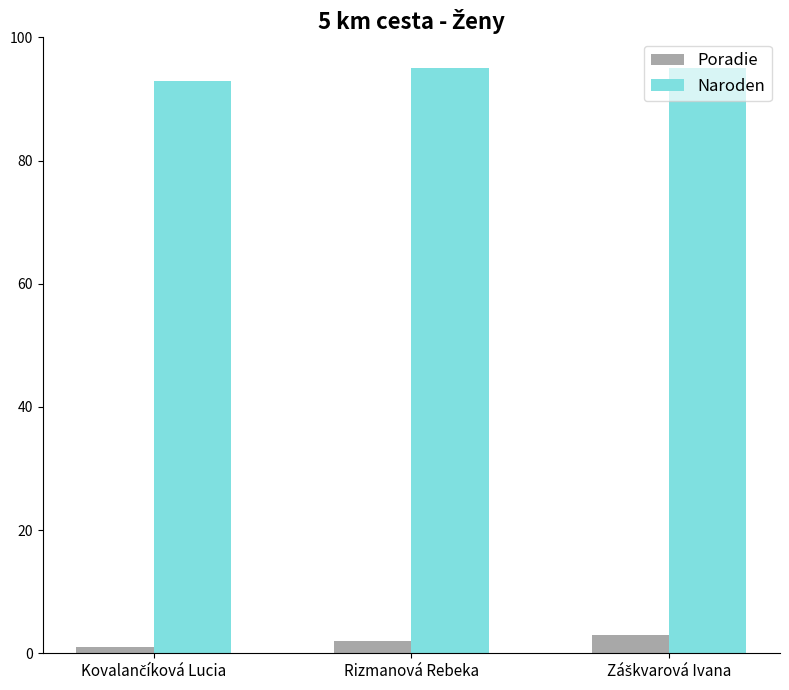

What is the sum of all Naroden values?

283